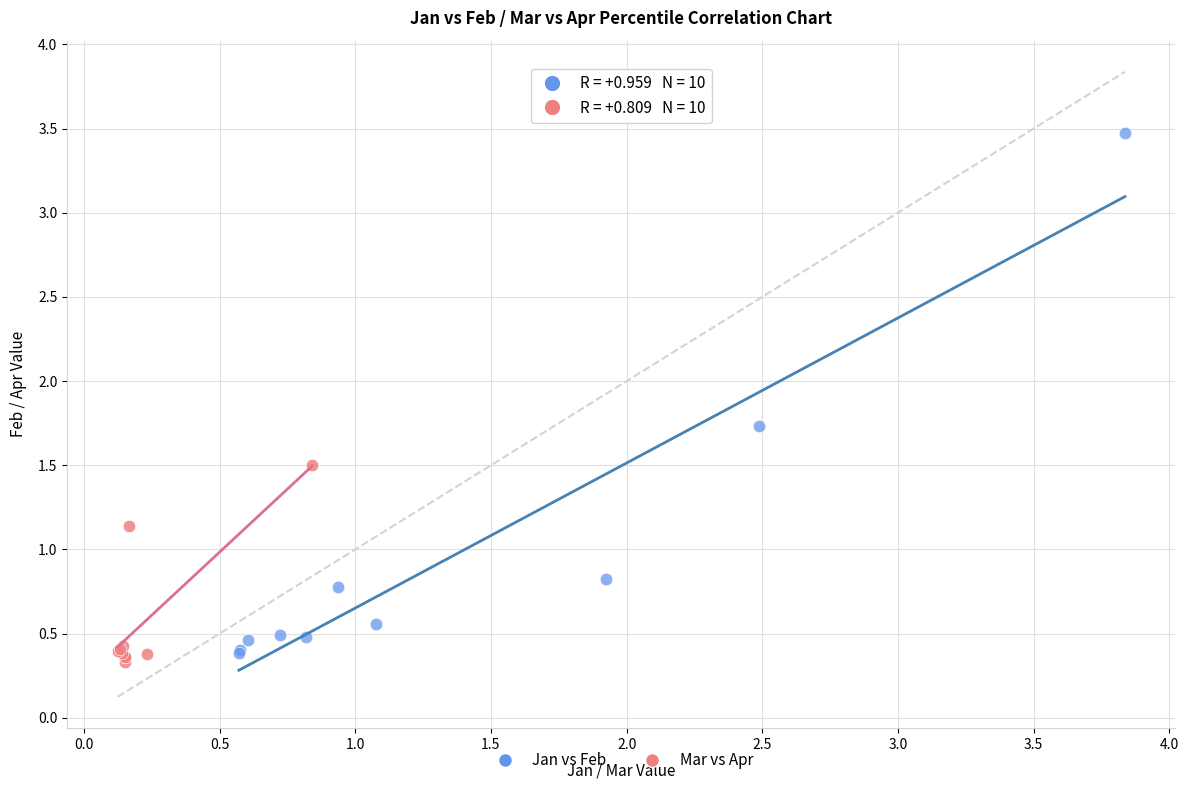

Which series has the widest spread of Y values?

Jan vs Feb